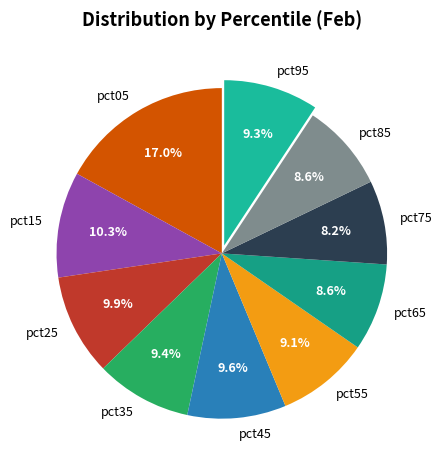

How many slices are in this pie chart?

10